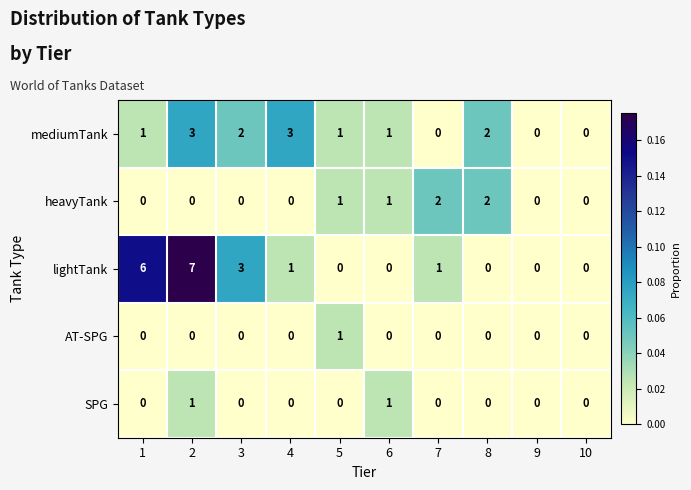

What is the highest value of the lightTank series?

7